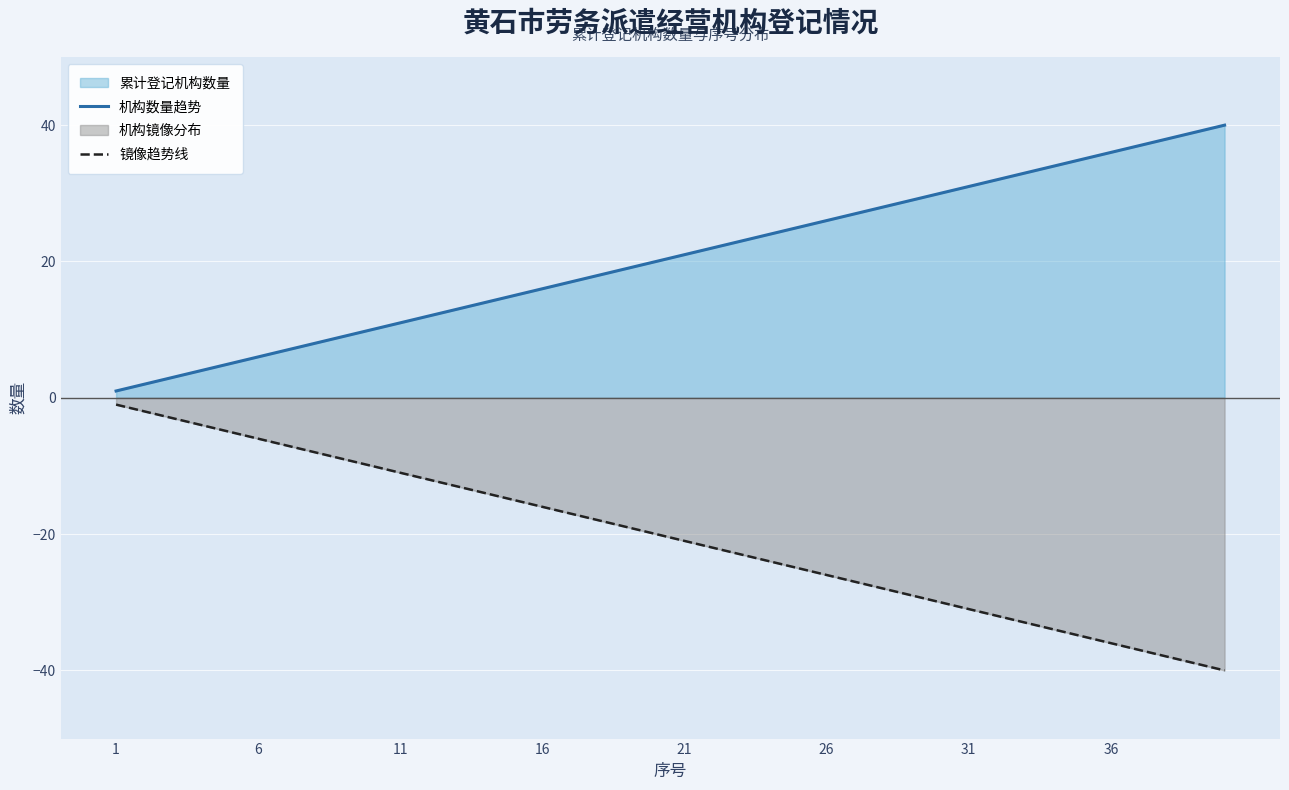

Count the number of data series in this chart.

2